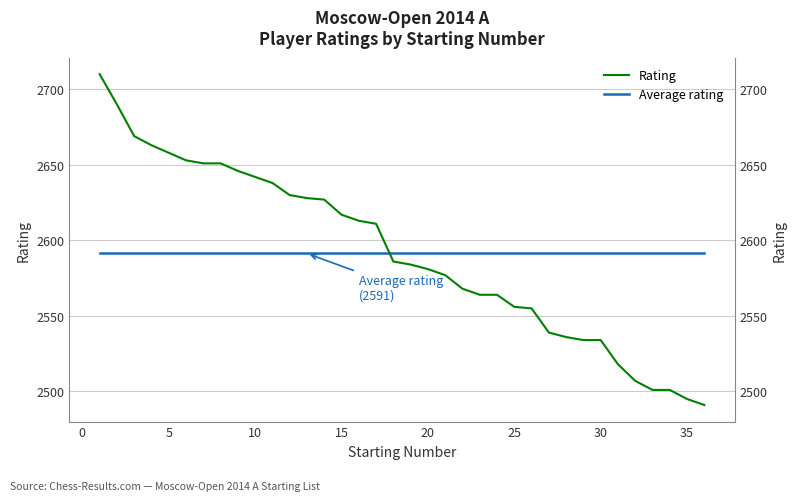

Is the value of Average rating at 24 greater than the value of Rating at 30?

No